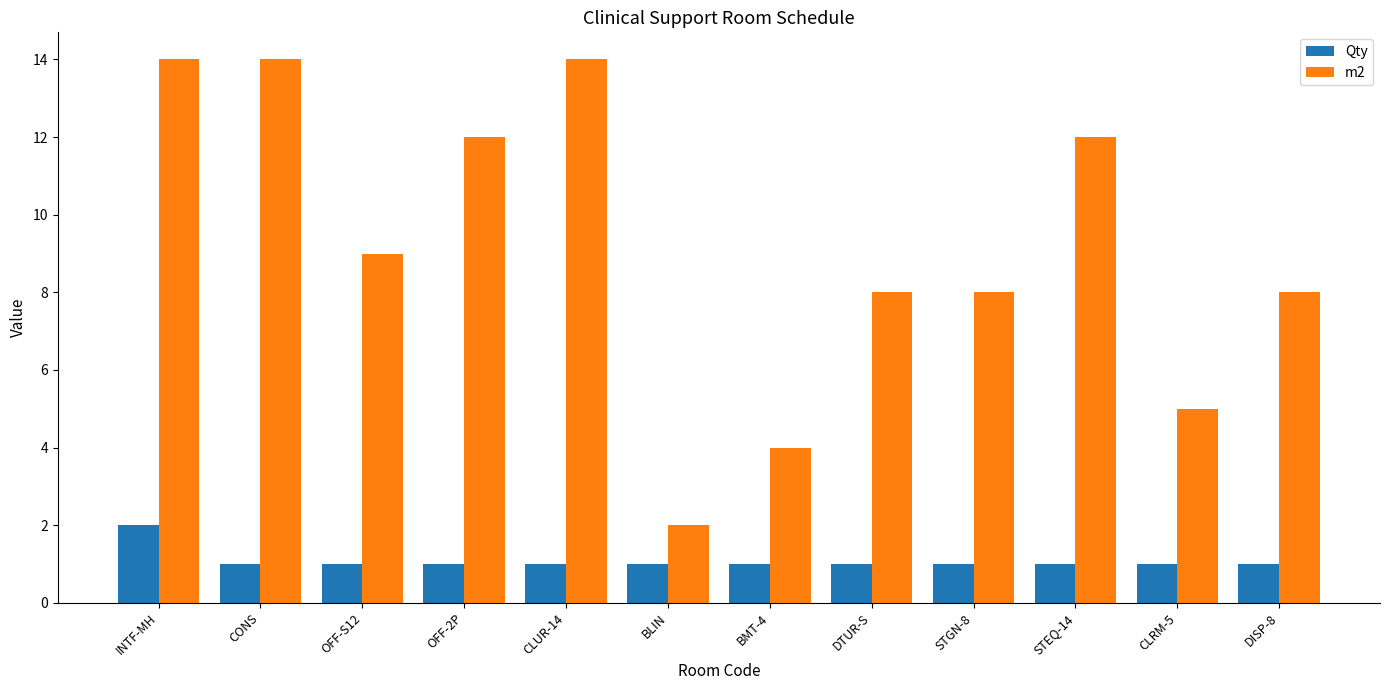

Rank the series at CLUR-14 from highest to lowest value.

m2, Qty